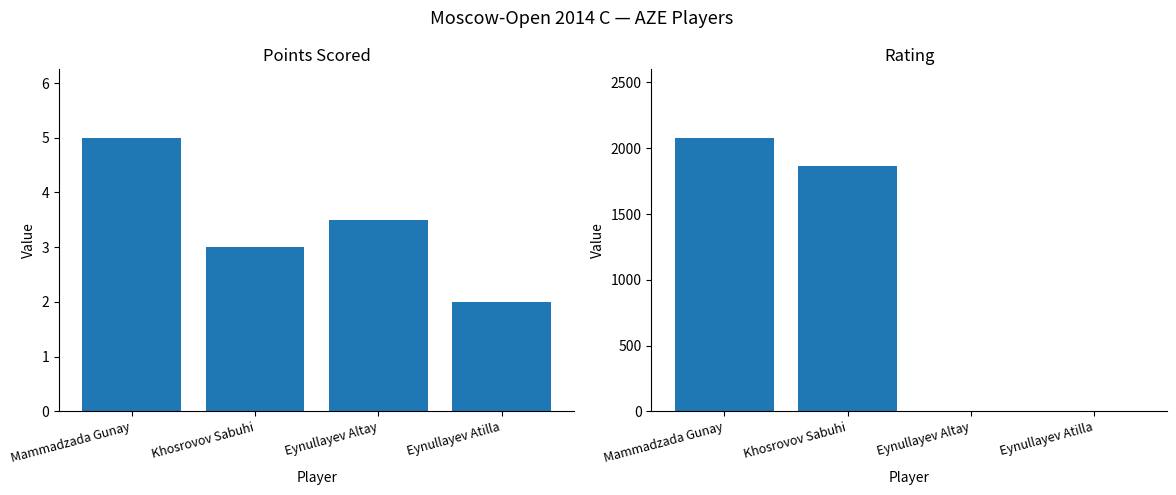

How many values in the Rating series exceed 1868?

1